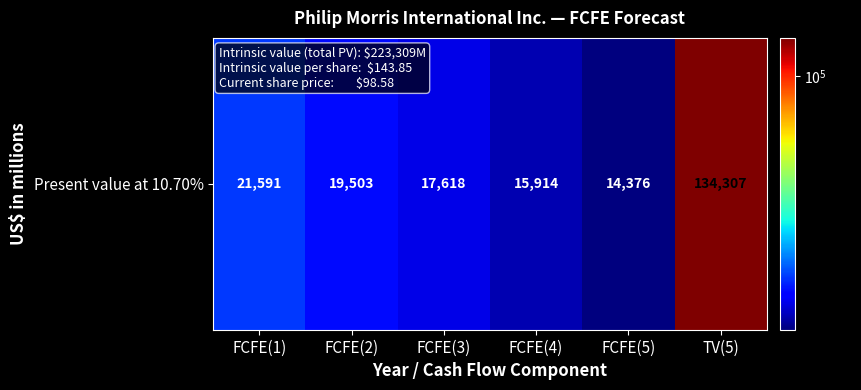

Reading right to left, what are all the values shown in this chart?

TV(5)=134307	FCFE(5)=14376	FCFE(4)=15914	FCFE(3)=17618	FCFE(2)=19503	FCFE(1)=21591